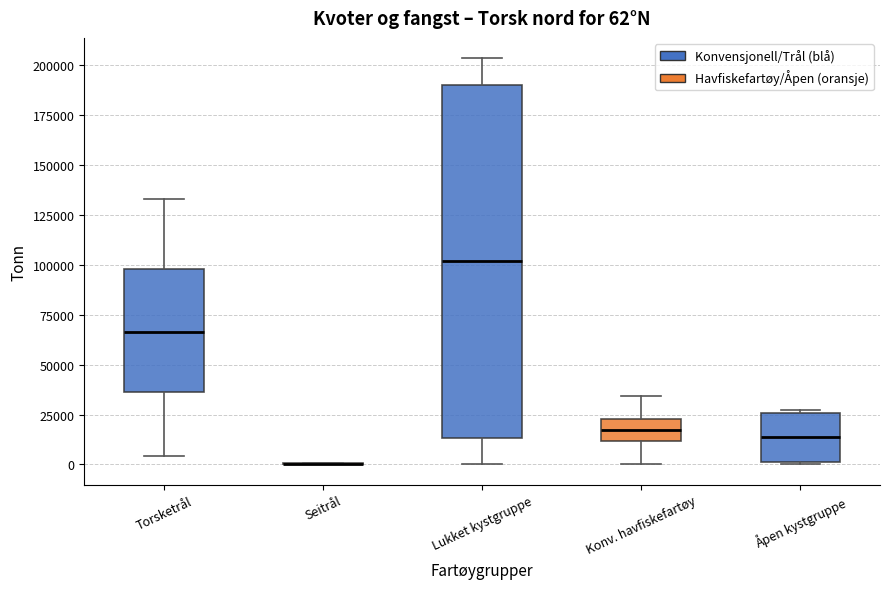

Comparing the boxes themselves (not the whiskers), which one is the tallest?

Lukket kystgruppe